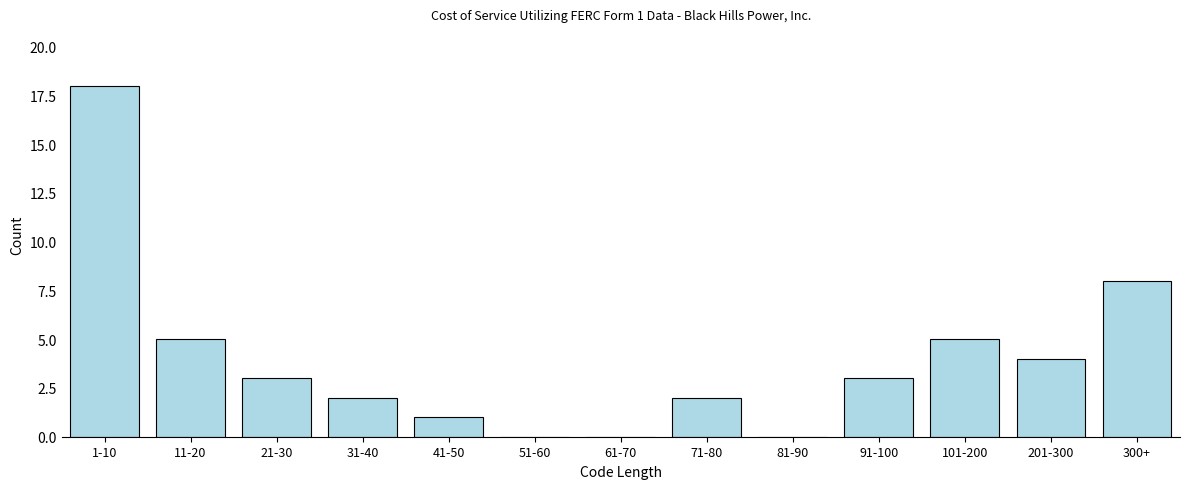

Reading right to left, what are all the values shown in this chart?

300+=8	201-300=4	101-200=5	91-100=3	81-90=0	71-80=2	61-70=0	51-60=0	41-50=1	31-40=2	21-30=3	11-20=5	1-10=18